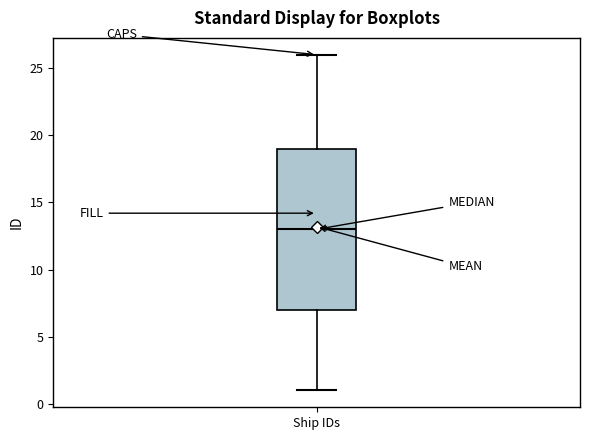

Where does the median line of the box for Ship IDs sit on the y-axis? The values are not printed on the chart, so give them approximately, as read against the axis.

13